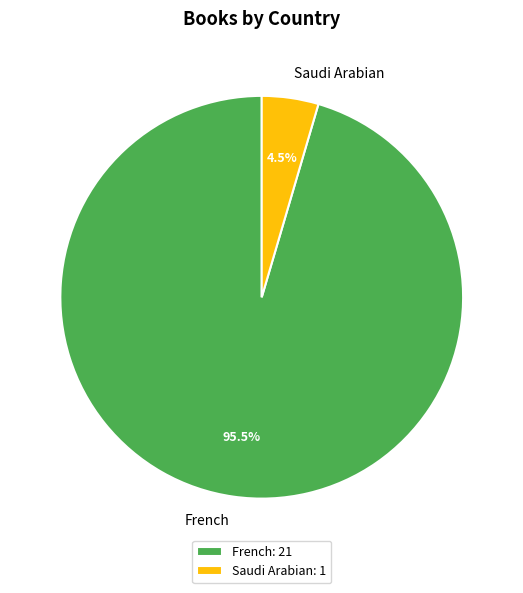

Between Saudi Arabian: 1 and French: 21, which is larger?

French: 21